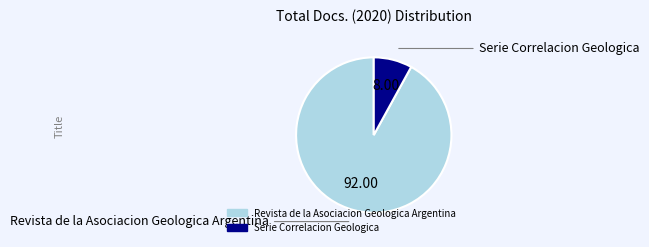

Is there a majority slice in this chart?

Yes